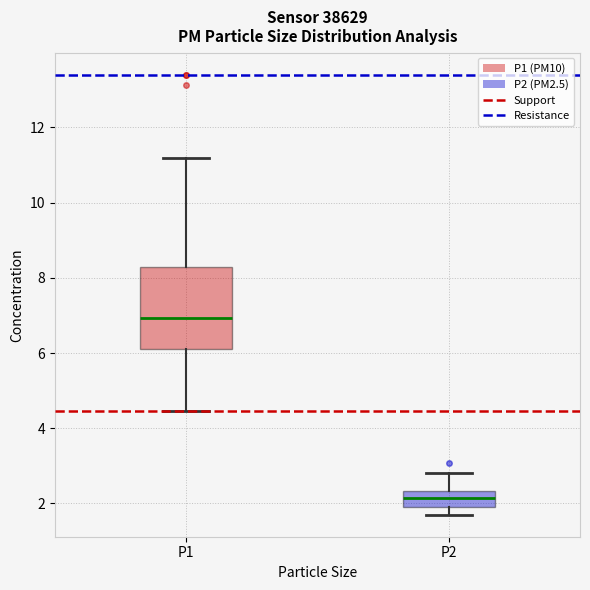

Comparing the boxes themselves (not the whiskers), which one is the tallest?

P1